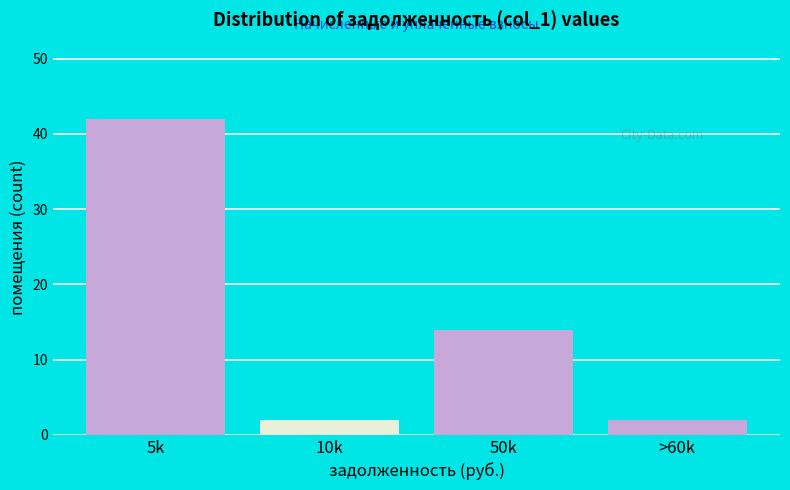

Reading left to right, transcribe all the data shown in this chart.

5k=42	10k=2	50k=14	>60k=2